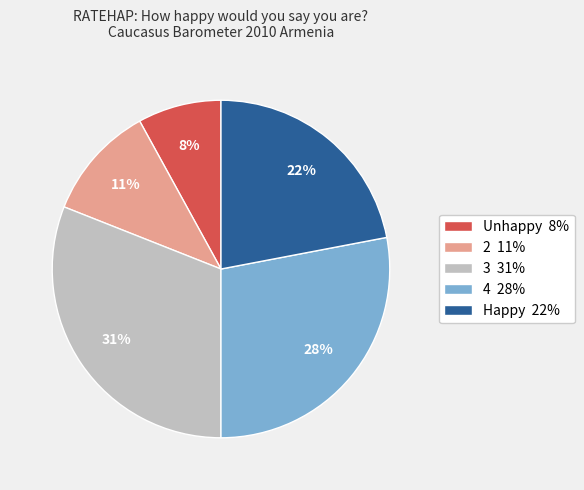

Is it true that 2 is 20% of the pie?

False